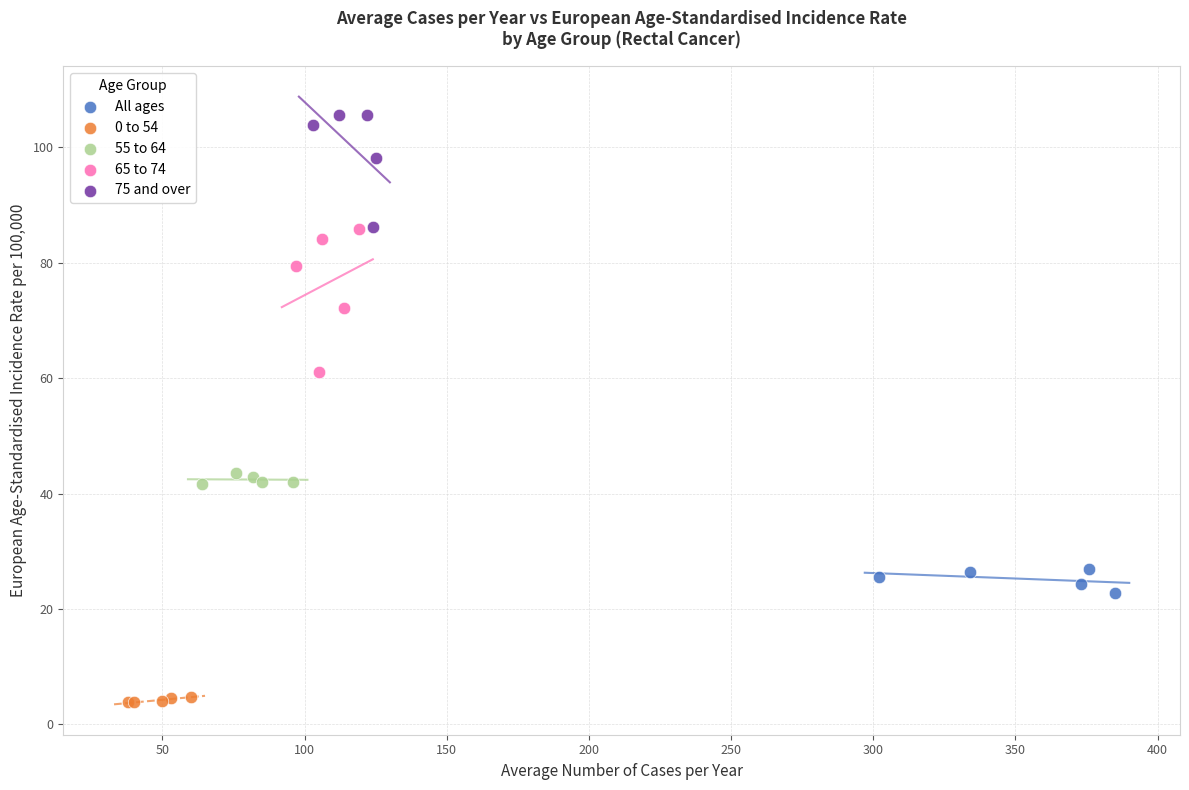

Which series has the largest Y range (max minus min)?

65 to 74